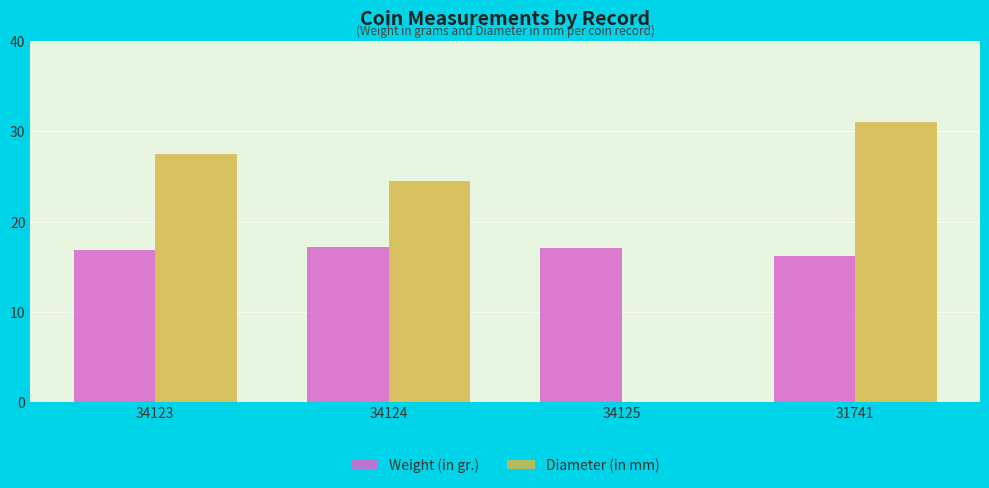

What is the sum of the Diameter (in mm) values at 31741 and 34124?

55.5